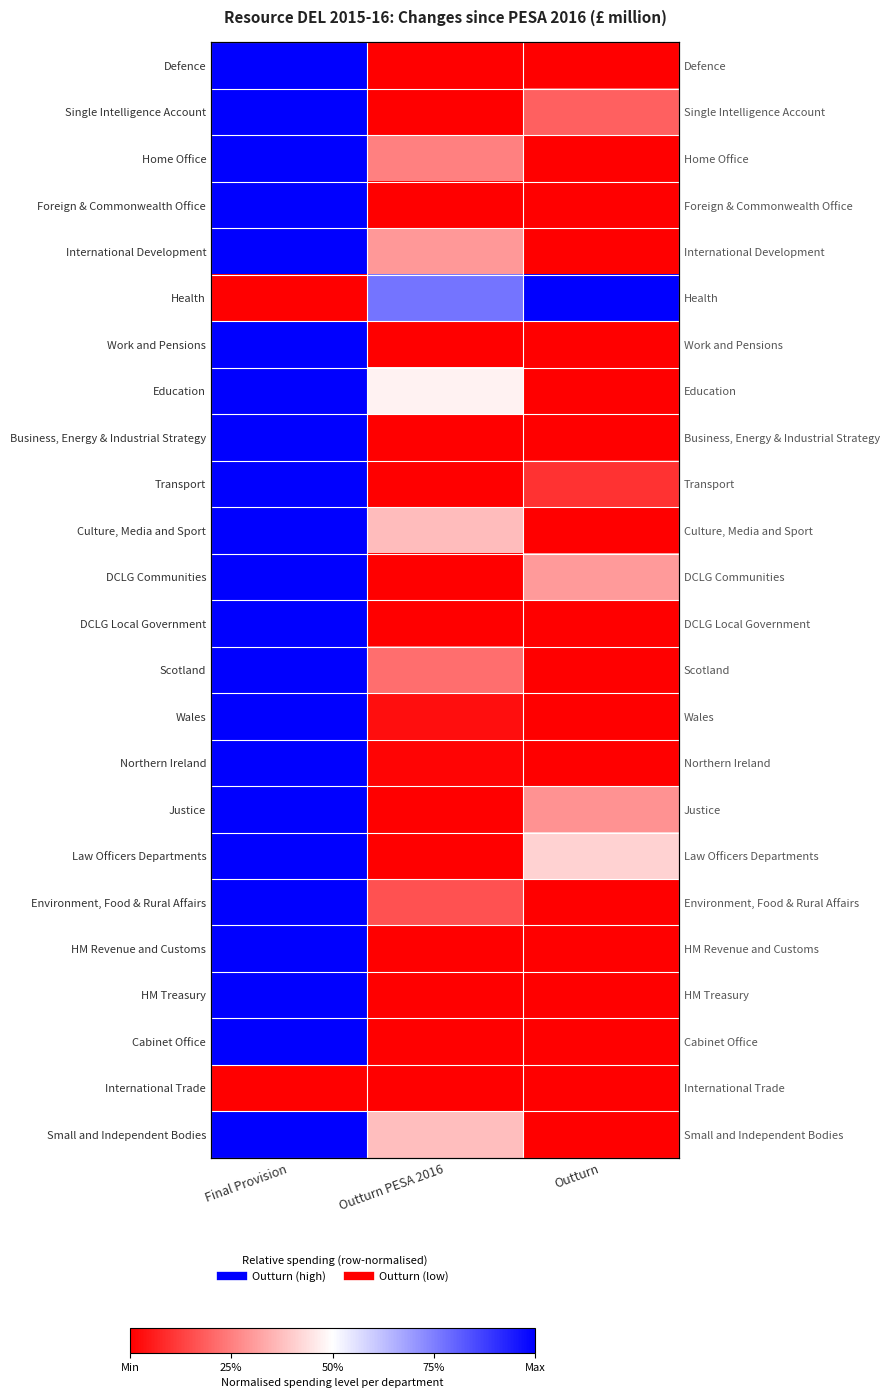

True or false: Home Office has a value of -0.6 at Outturn.

False